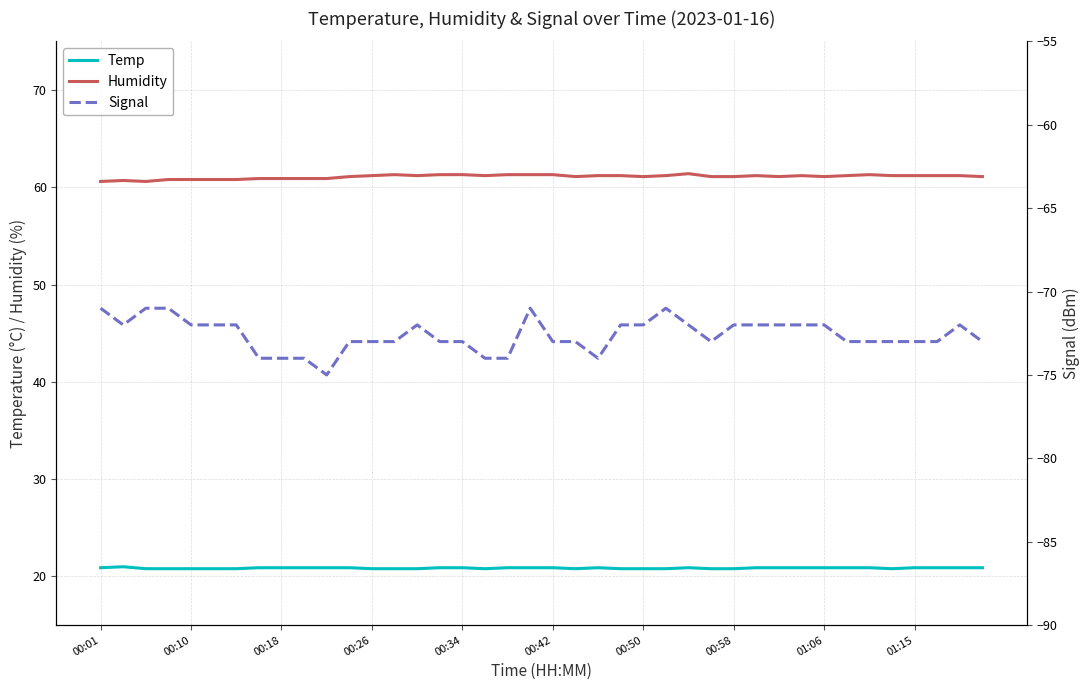

Is this an area chart (filled region under the line)?

No